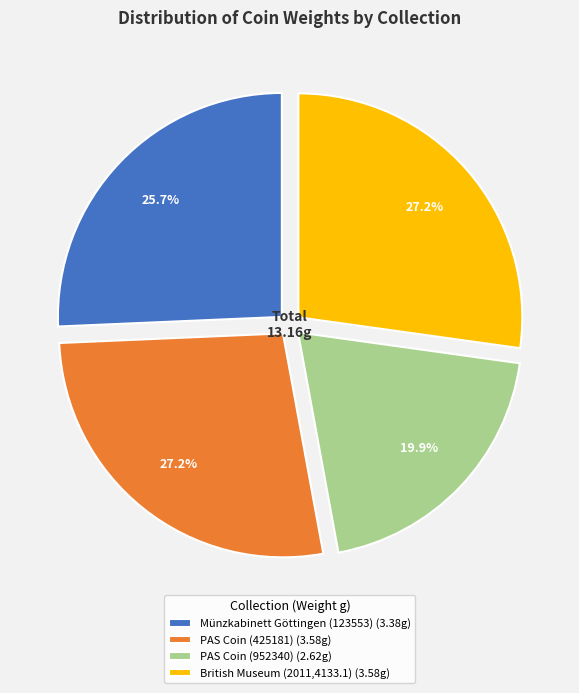

What is the total percentage of PAS Coin (425181) and PAS Coin (952340)?

47.1%